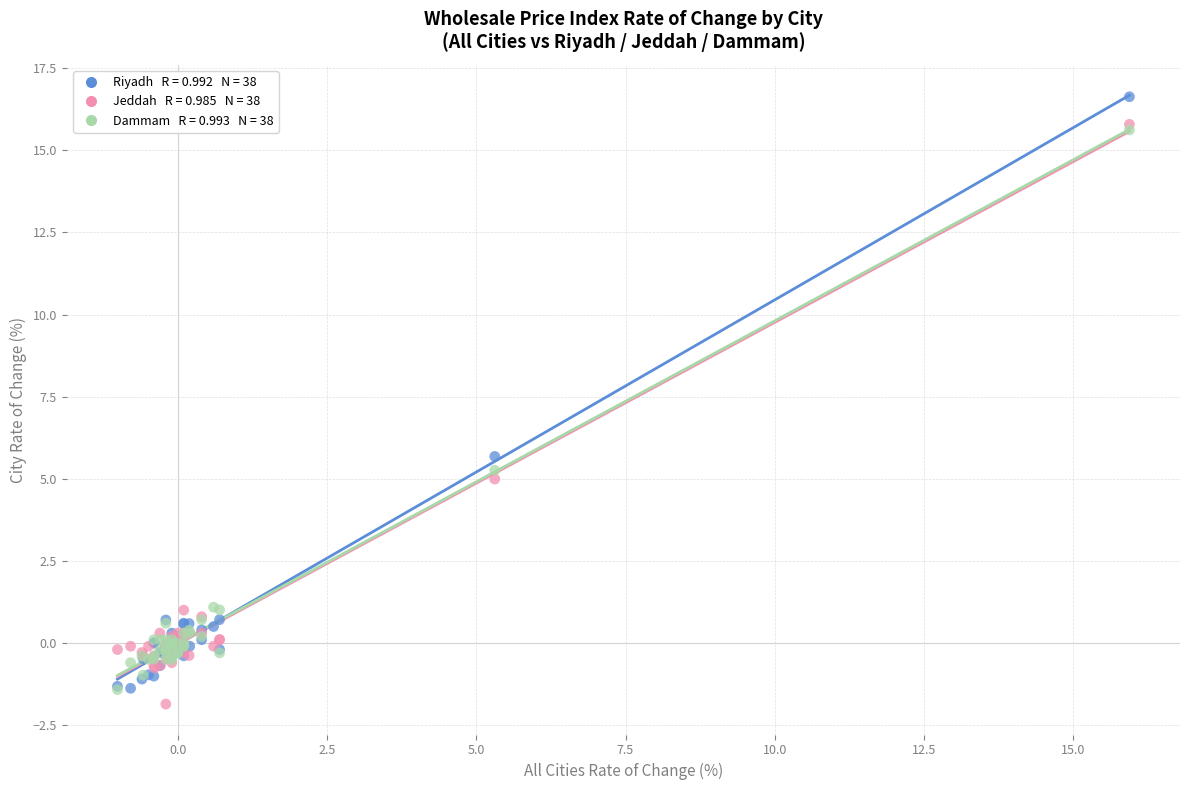

Across all series, what Y value is closest to 7?

5.7